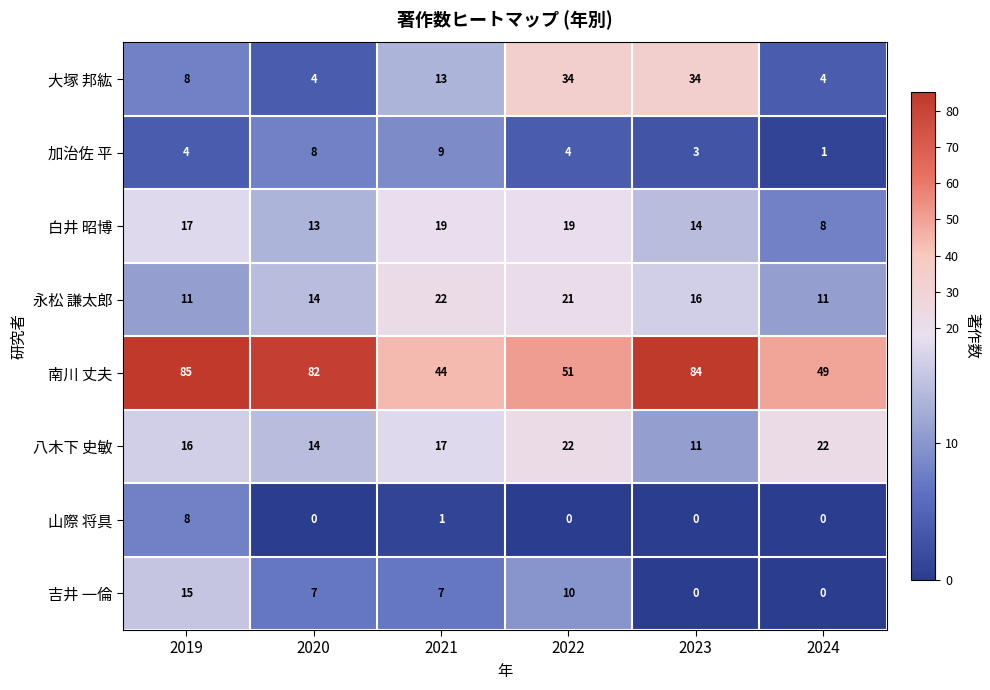

Which series has the largest range (max minus min)?

南川 丈夫